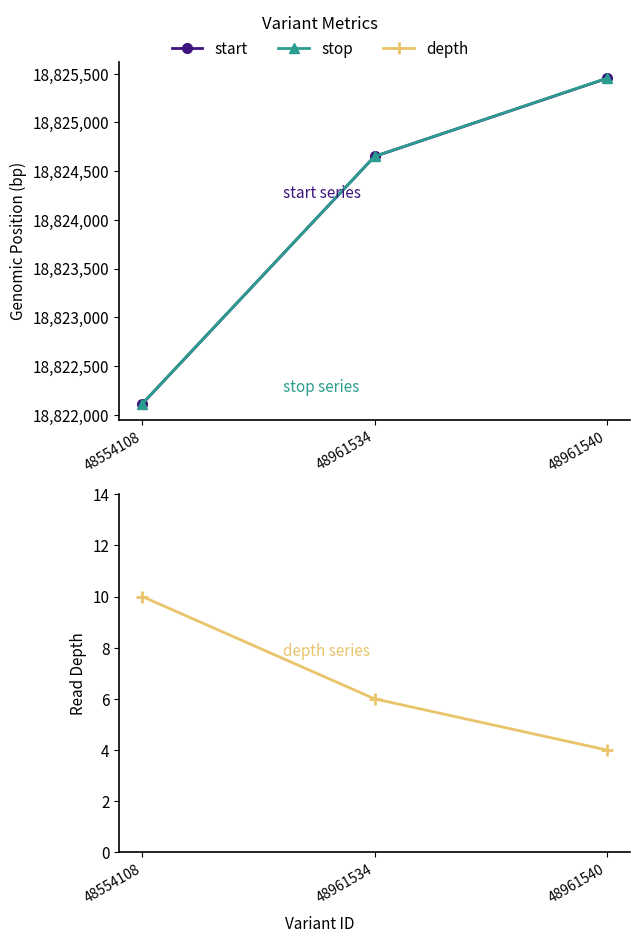

How many lines are shown in the chart?

3